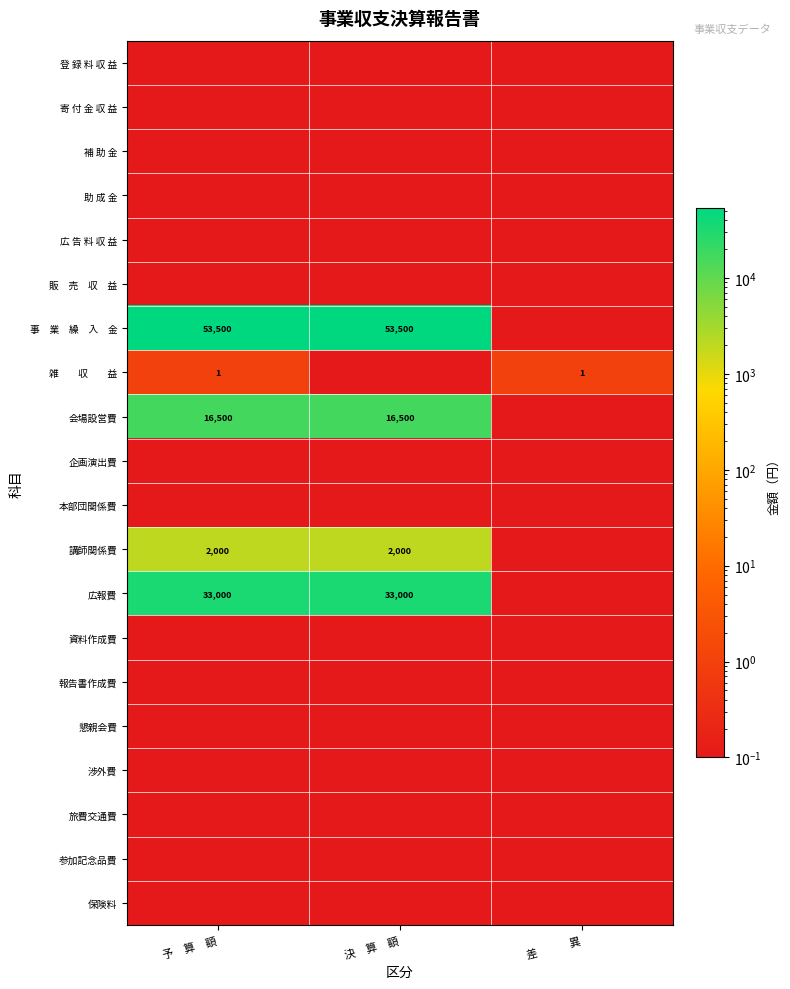

True or false: 報告書作成費 has a value of 0.0 at 予 算 額.

True